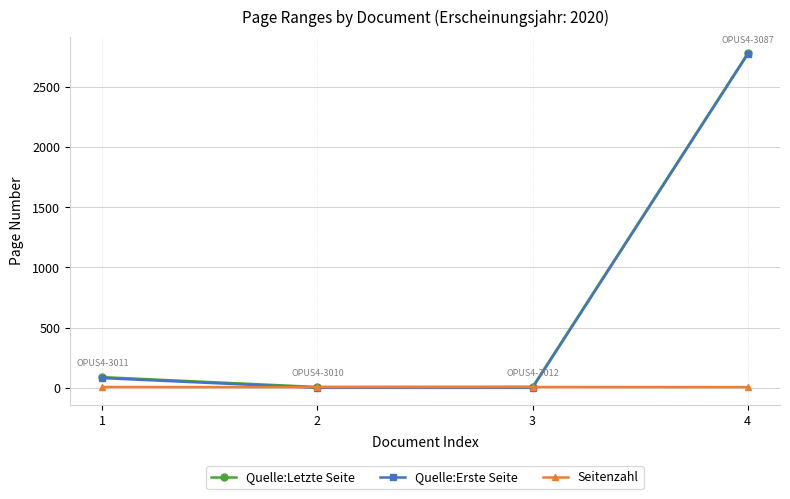

Does the chart display data point markers on the line(s)?

Yes